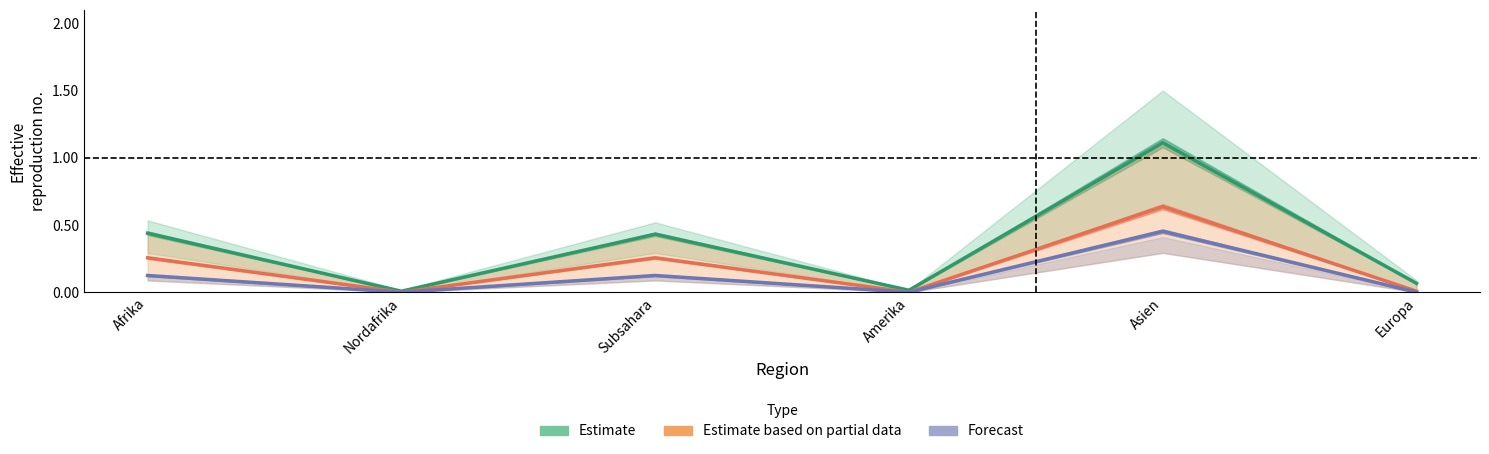

What is the sum of all Estimate based on partial data values?

1.2